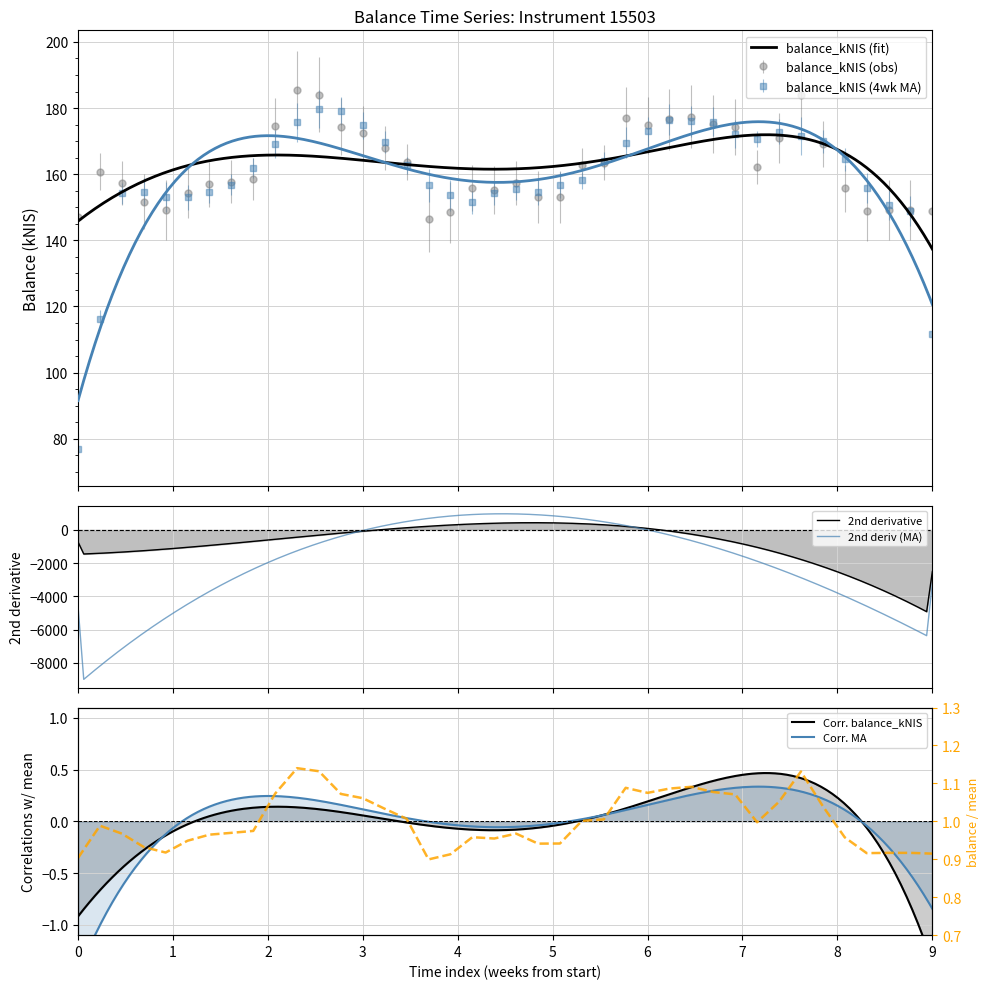

What is the value of the balance_kNIS (4wk MA) point at the 8th from the left?

156.9